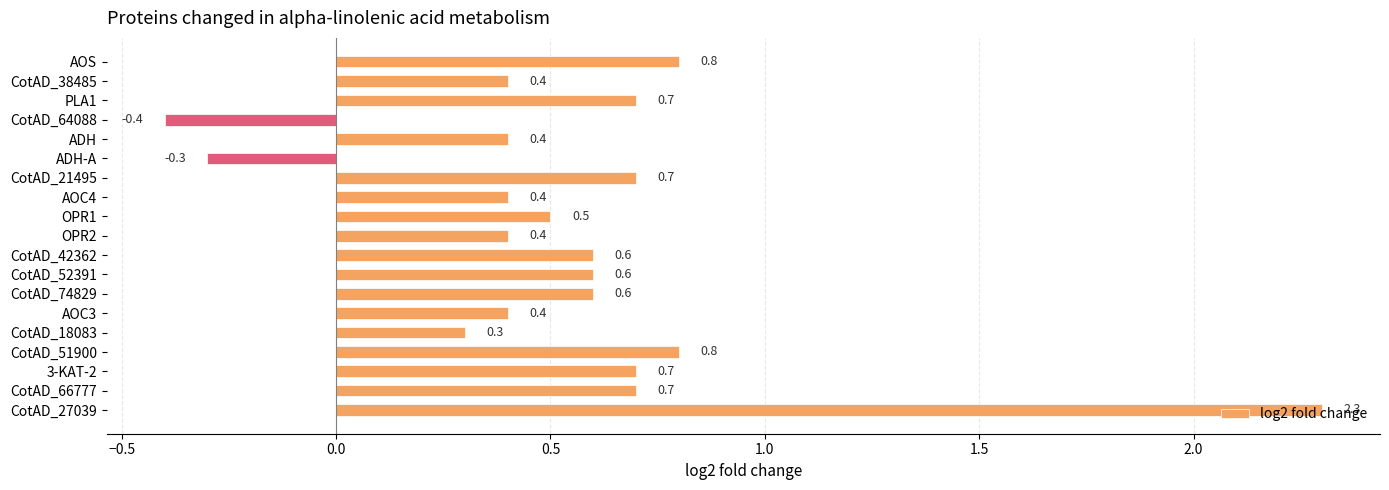

At which label is the value closest to 0?

ADH-A